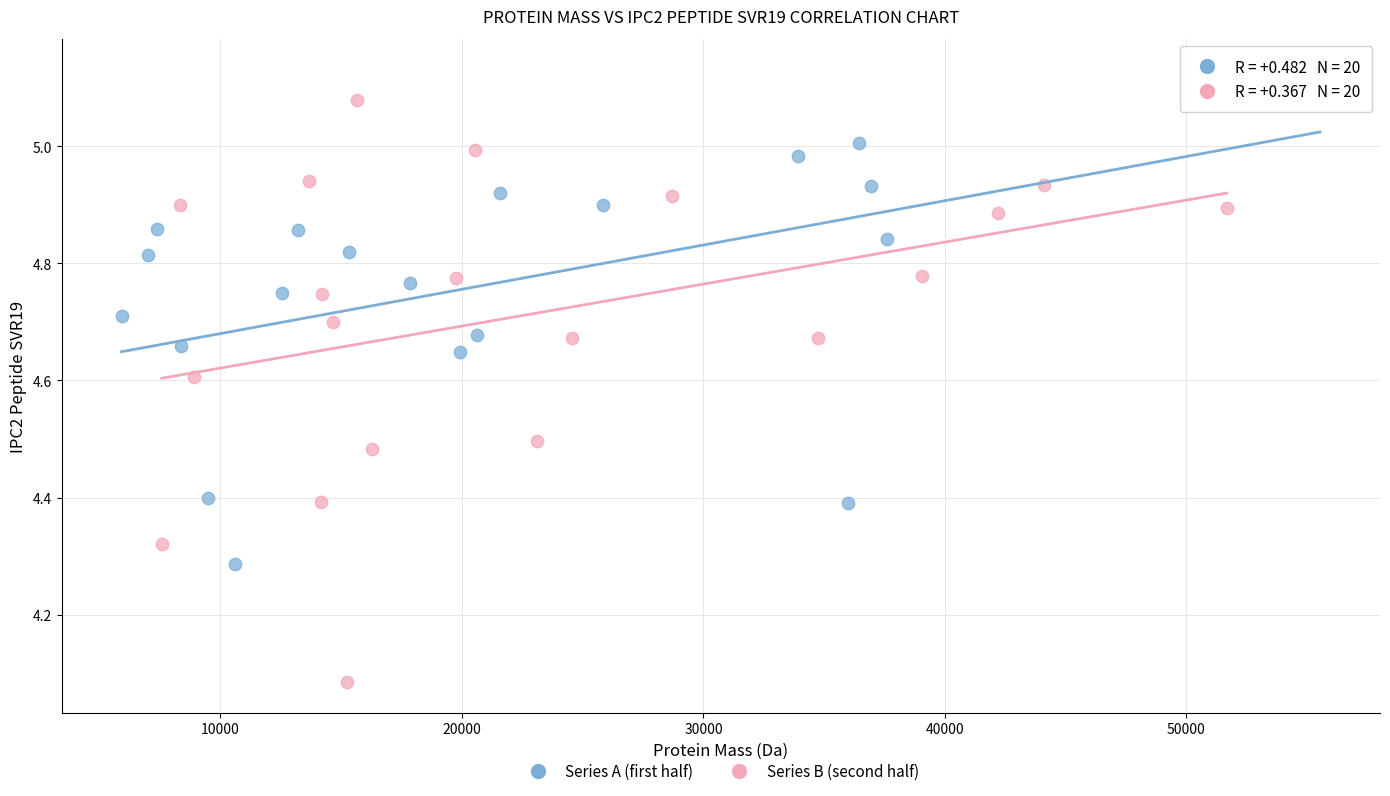

Which series has the largest Y range (max minus min)?

Series B (second half)